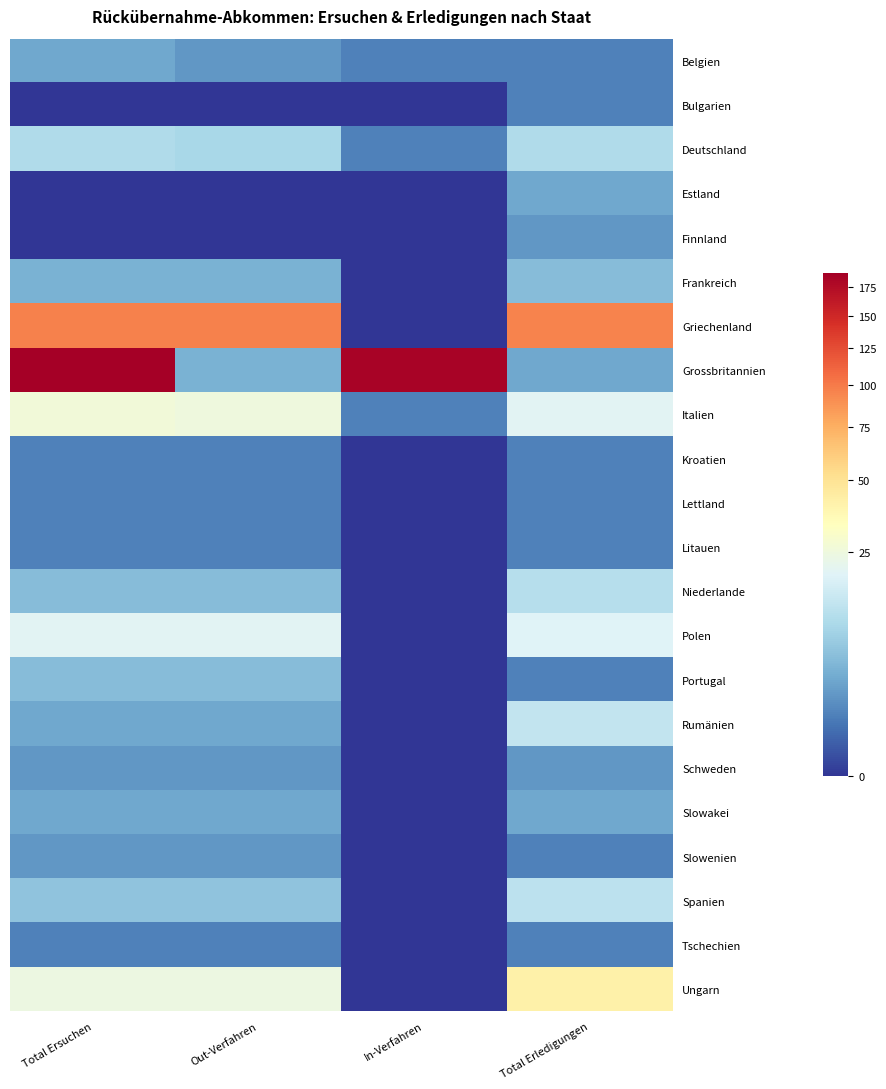

At which category does the chart reach its minimum across all series?

Total Ersuchen